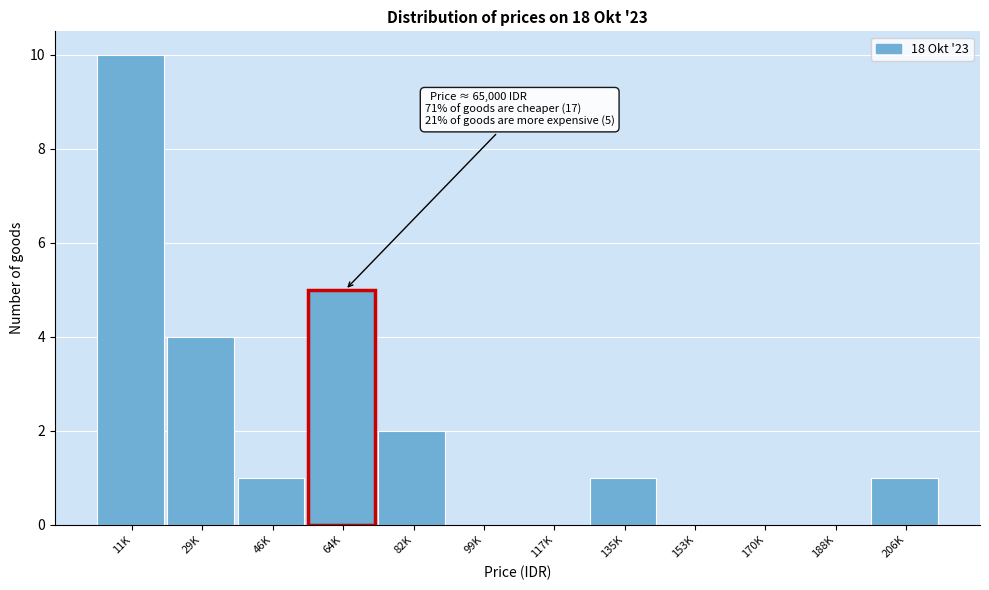

Reading left to right, transcribe all the data shown in this chart.

11K=10	29K=4	46K=1	64K=5	82K=2	99K=0	117K=0	135K=1	153K=0	170K=0	188K=0	206K=1